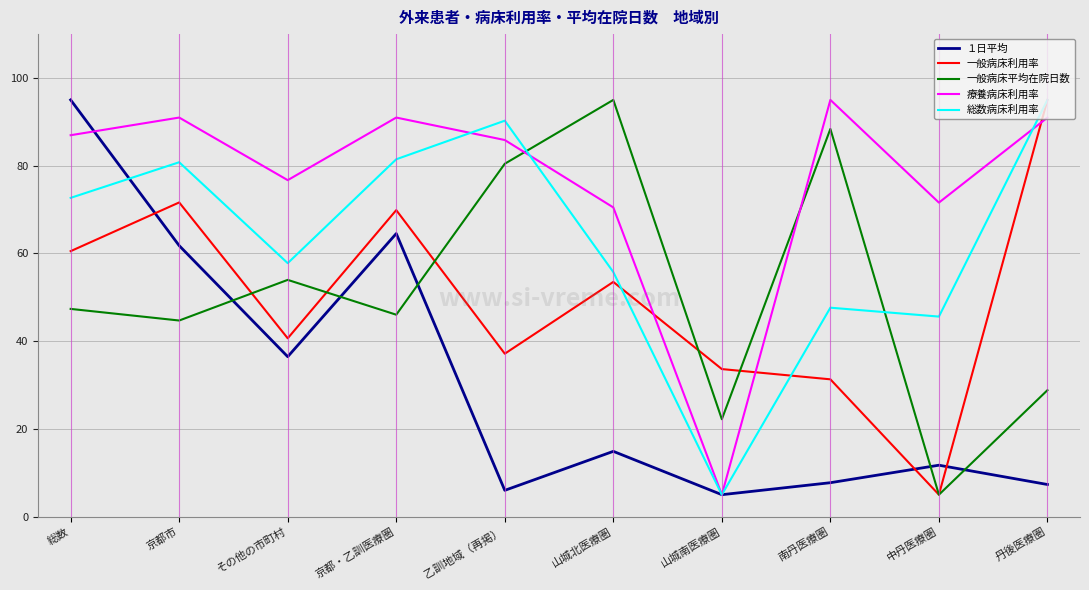

The 一般病床平均在院日数 series shows 28.8 at 丹後医療圏. True or false?

True